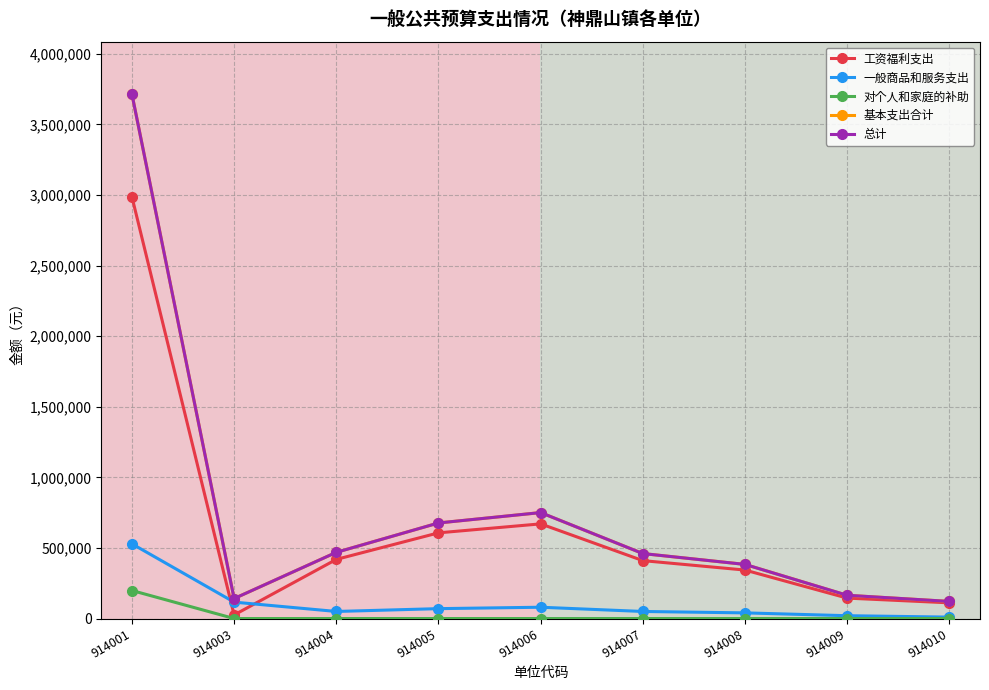

The 工资福利支出 series shows 343325 at 914008. True or false?

True